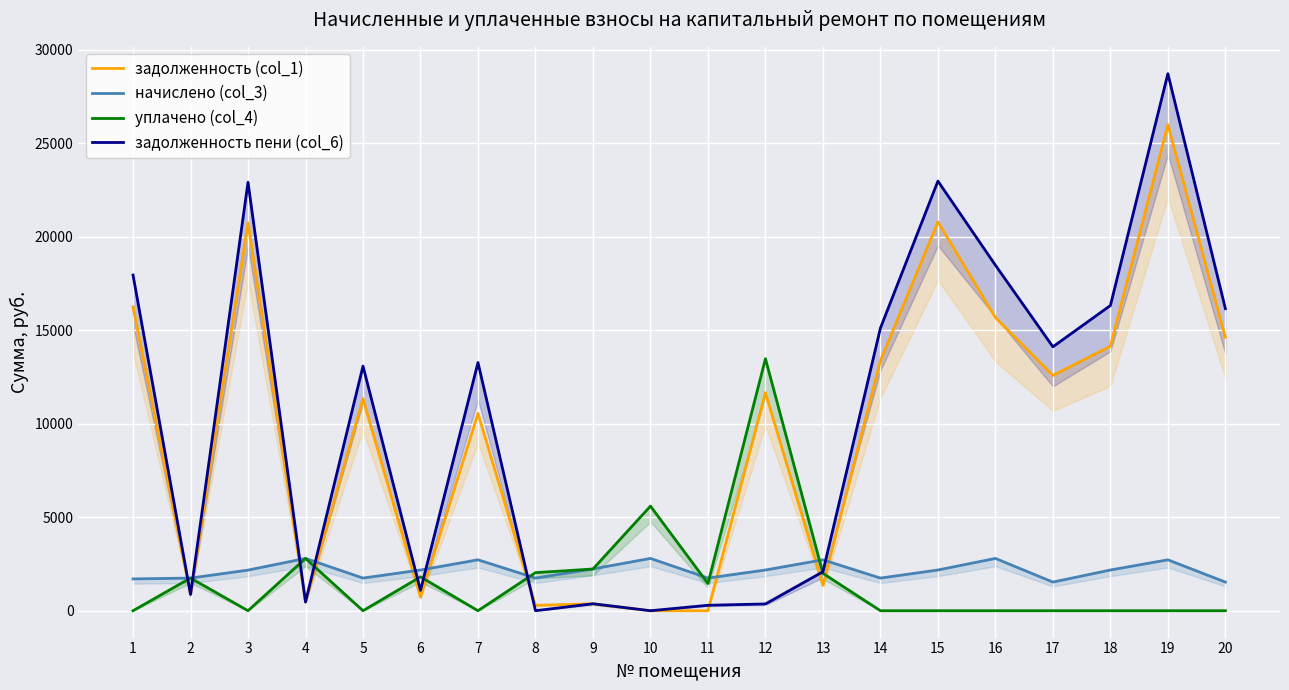

How many categories are shown in the chart?

20